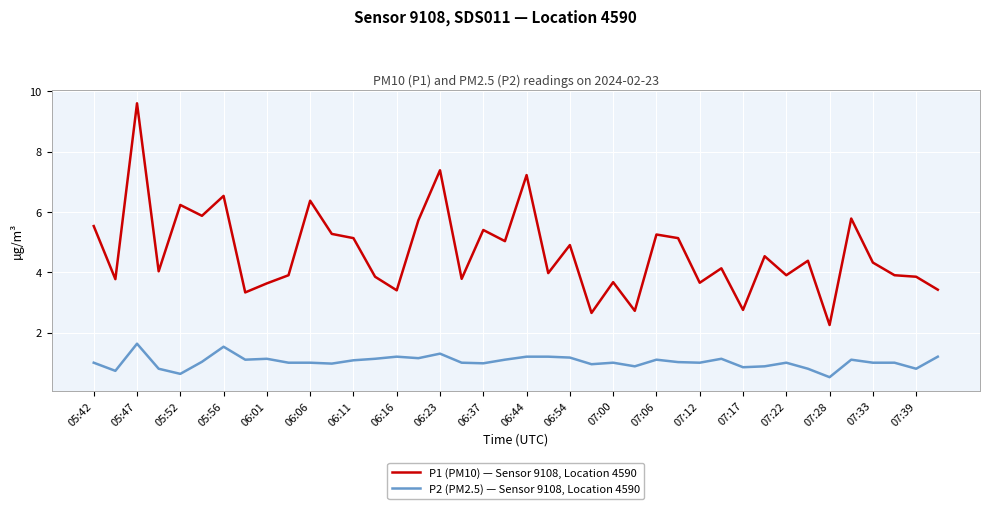

Which series has the largest total across all categories?

P1 (PM10) — Sensor 9108, Location 4590